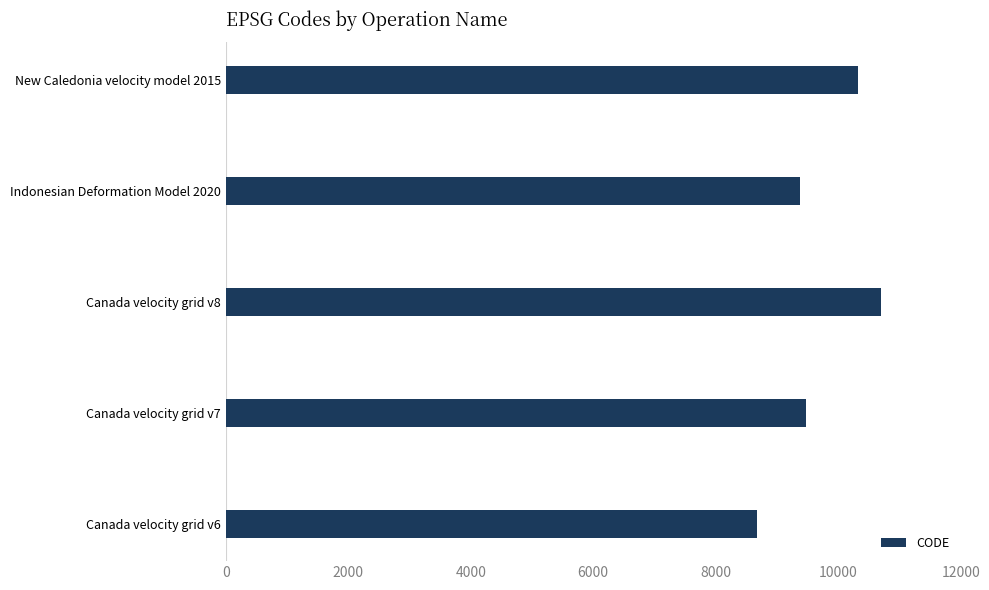

The chart shows a value of 9375 at Indonesian Deformation Model 2020. True or false?

True